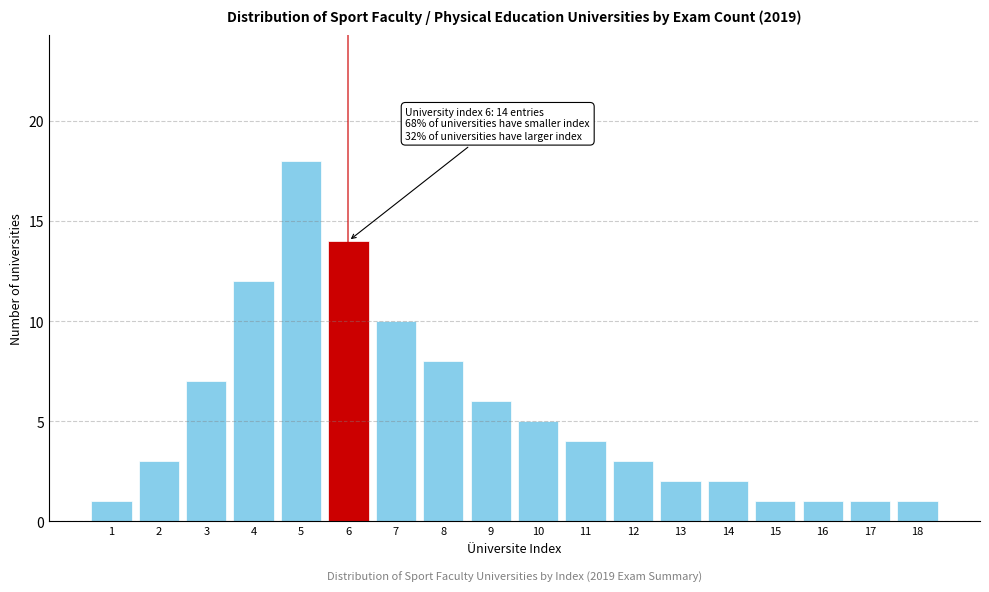

Reading left to right, extract all data points from this chart.

1=1	2=3	3=7	4=12	5=18	6=14	7=10	8=8	9=6	10=5	11=4	12=3	13=2	14=2	15=1	16=1	17=1	18=1